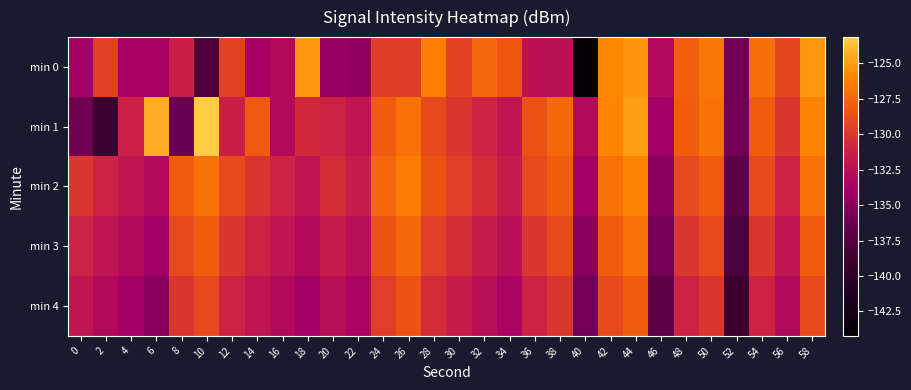

At which category is the sum across all series the highest?

44